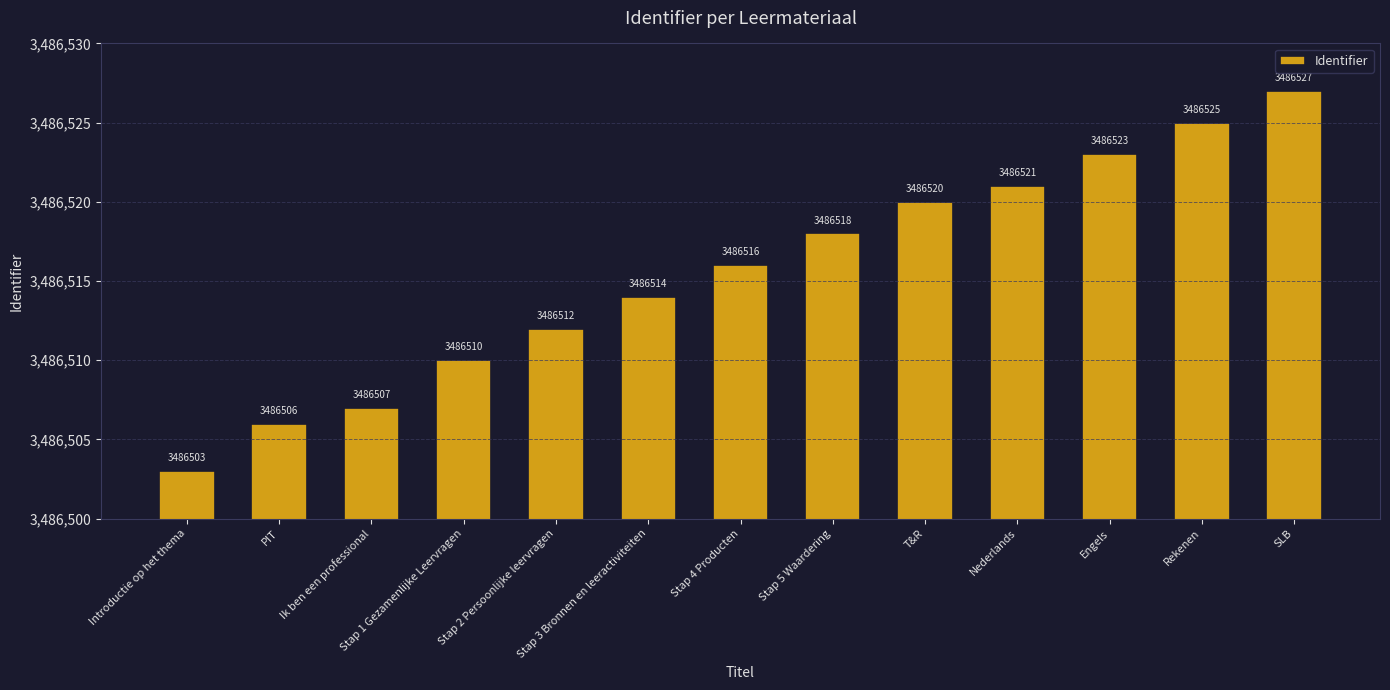

How many distinct data groups are displayed?

1